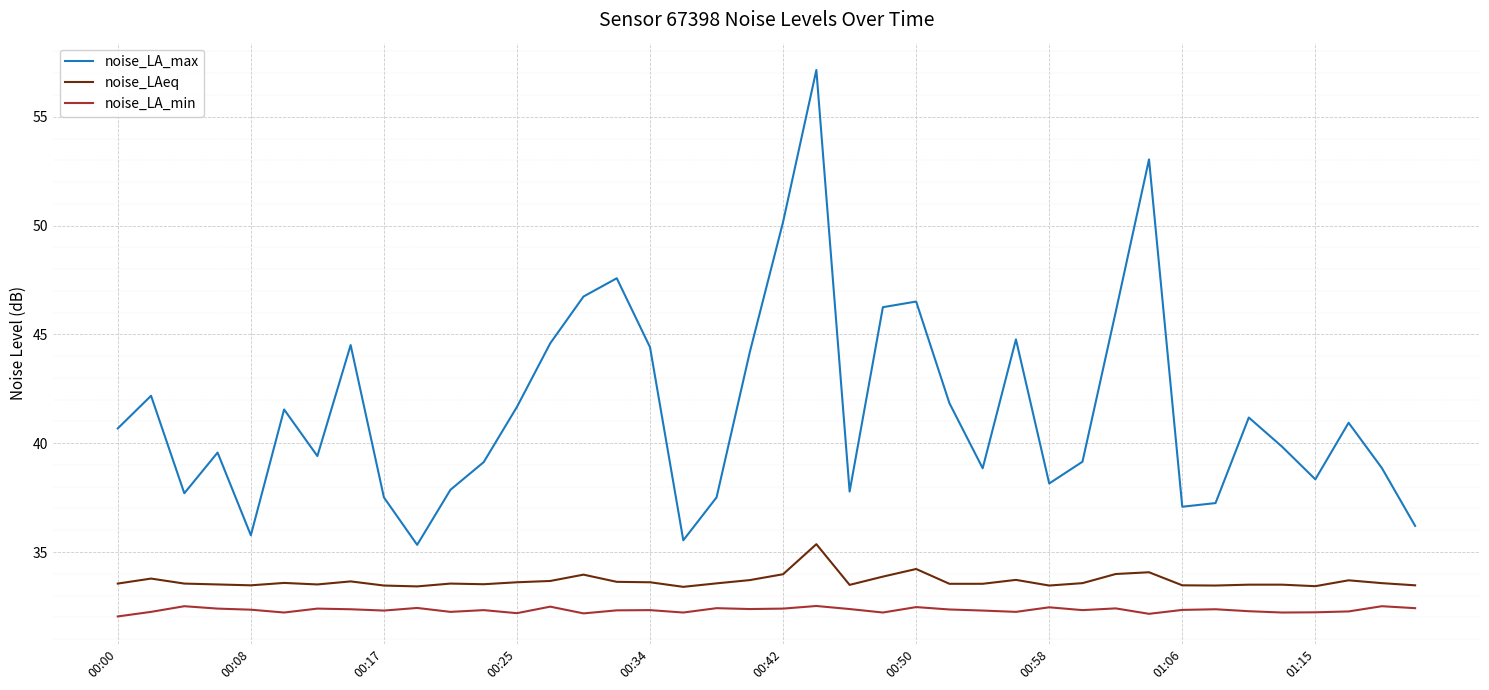

True or false: noise_LA_min and noise_LA_max cross at least once.

False